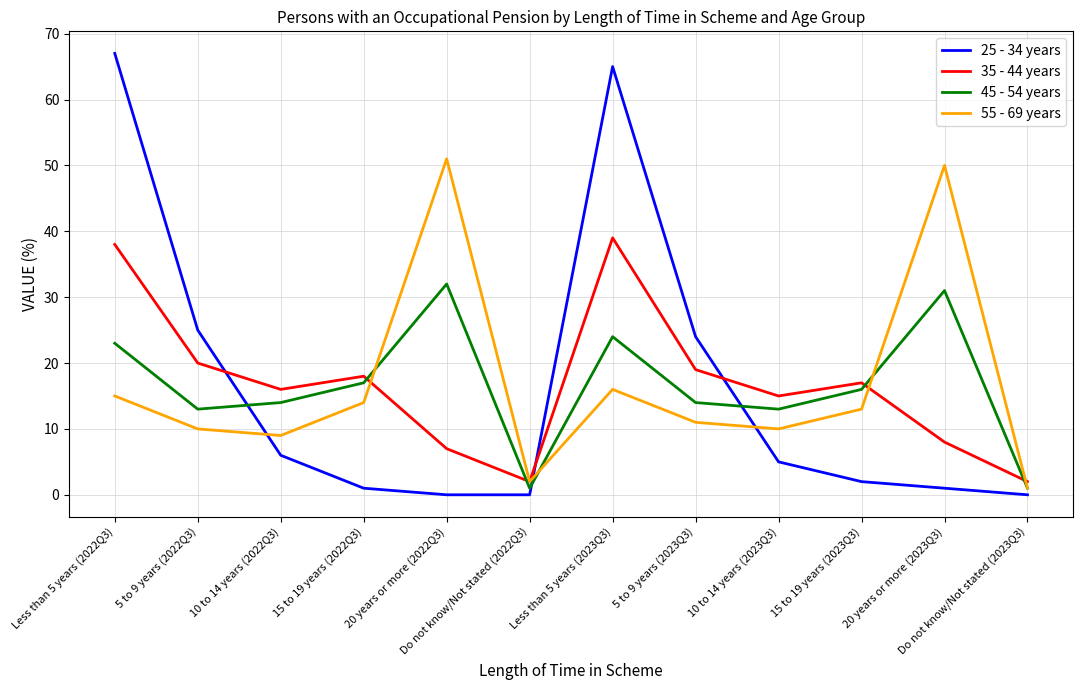

Rank the series by their maximum value, from highest to lowest.

25 - 34 years, 55 - 69 years, 35 - 44 years, 45 - 54 years